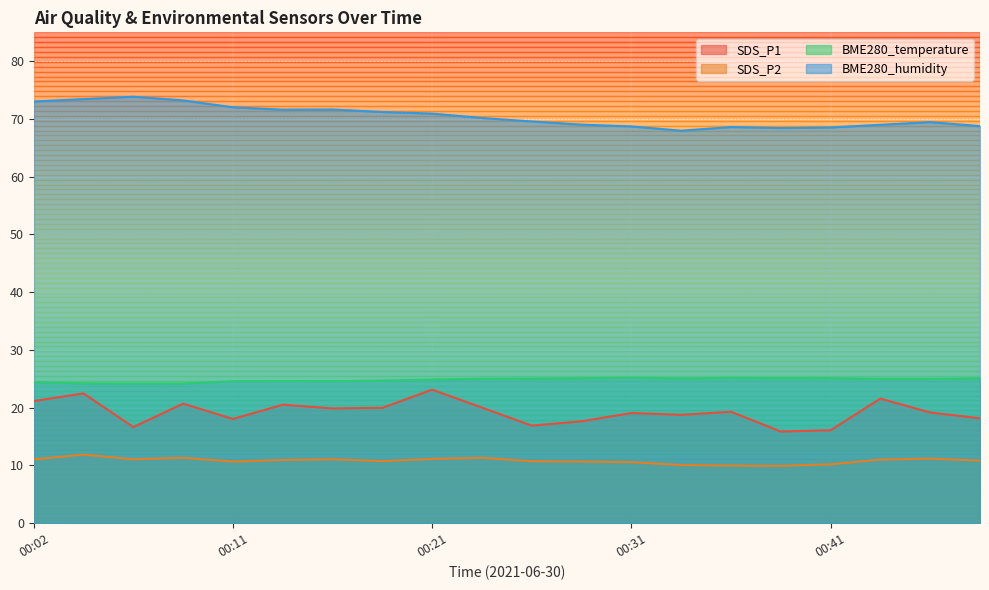

True or false: SDS_P1 has more than 1 points higher than both neighbors.

True